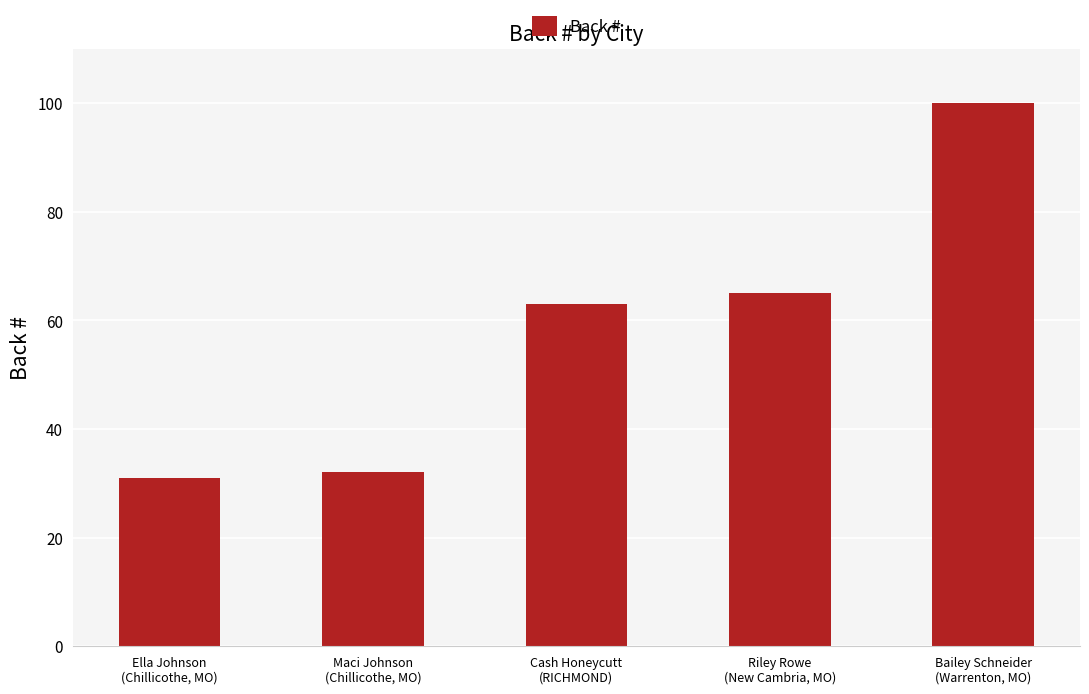

Which has a higher value, Riley Rowe
(New Cambria, MO) or Ella Johnson
(Chillicothe, MO)?

Riley Rowe
(New Cambria, MO)